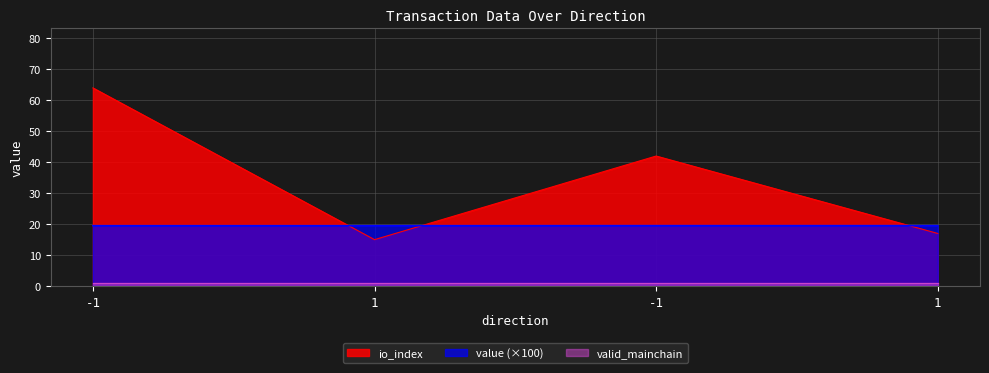

Where is io_index nearest to the value 39?

-1